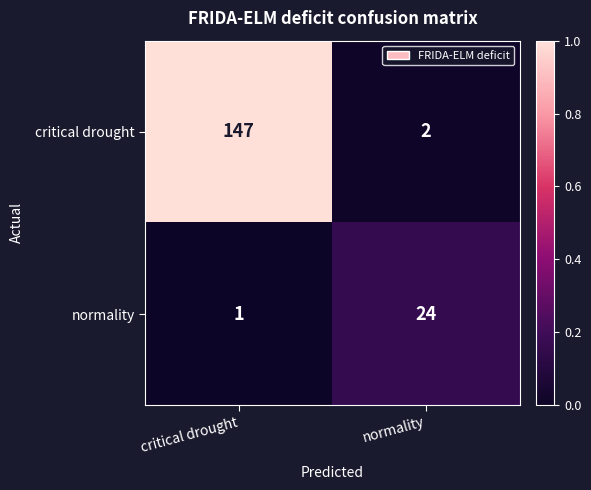

Rank the series at normality from lowest to highest value.

critical drought, normality